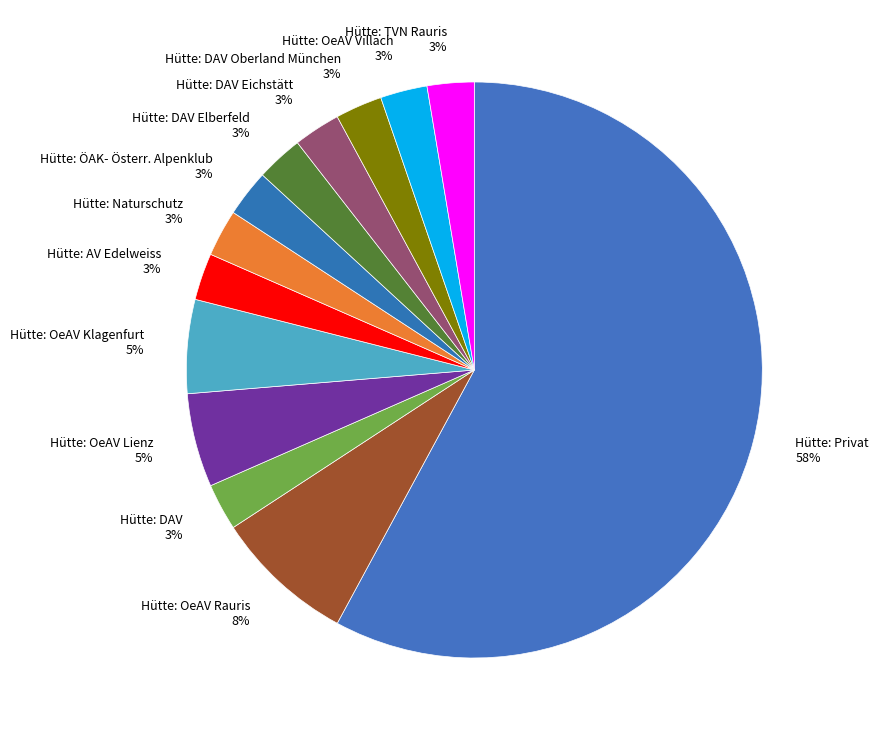

Count the number of slices in the pie.

13